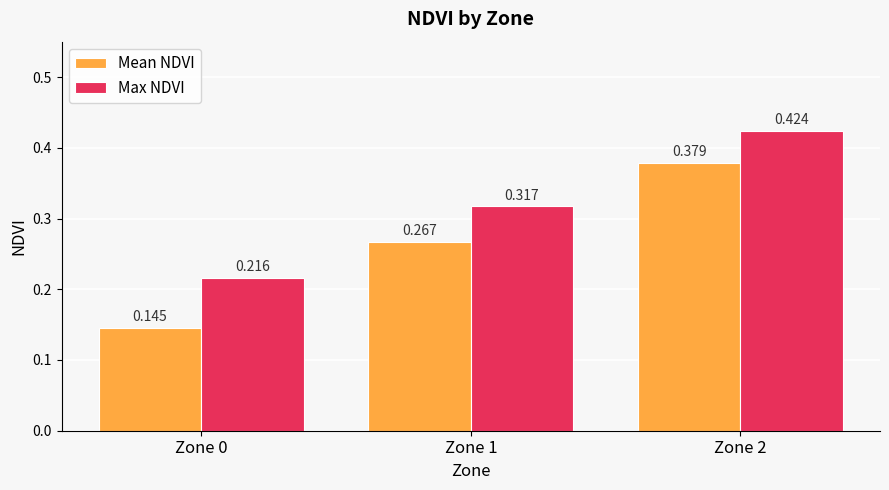

Count the number of data series in this chart.

2